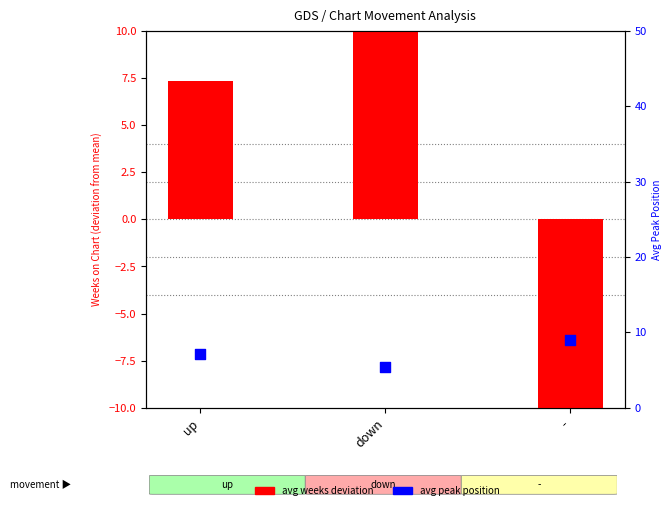

Which series reaches the maximum Y coordinate?

avg weeks deviation